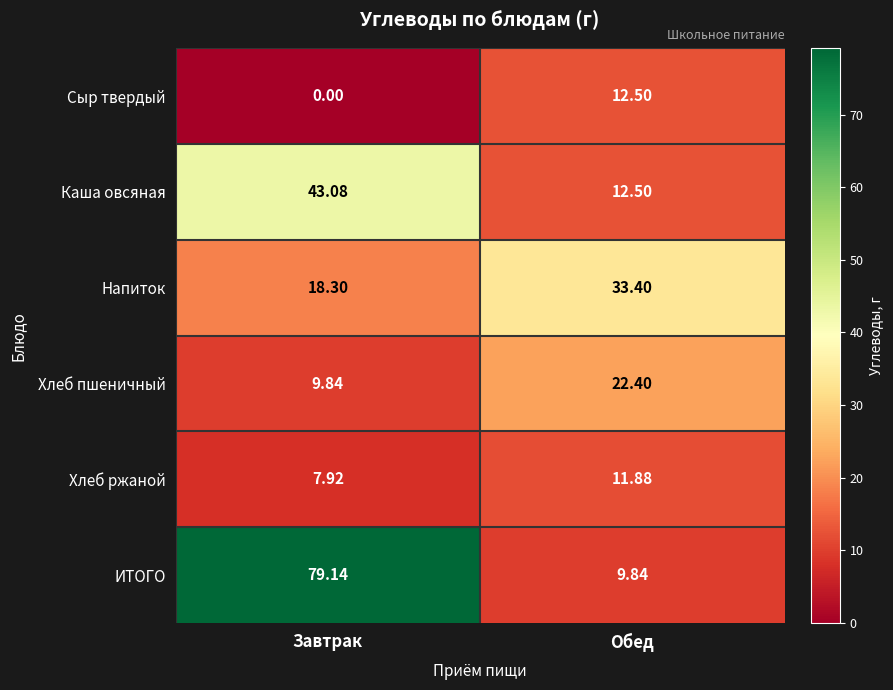

At which label is Сыр твердый closest to 6?

Завтрак